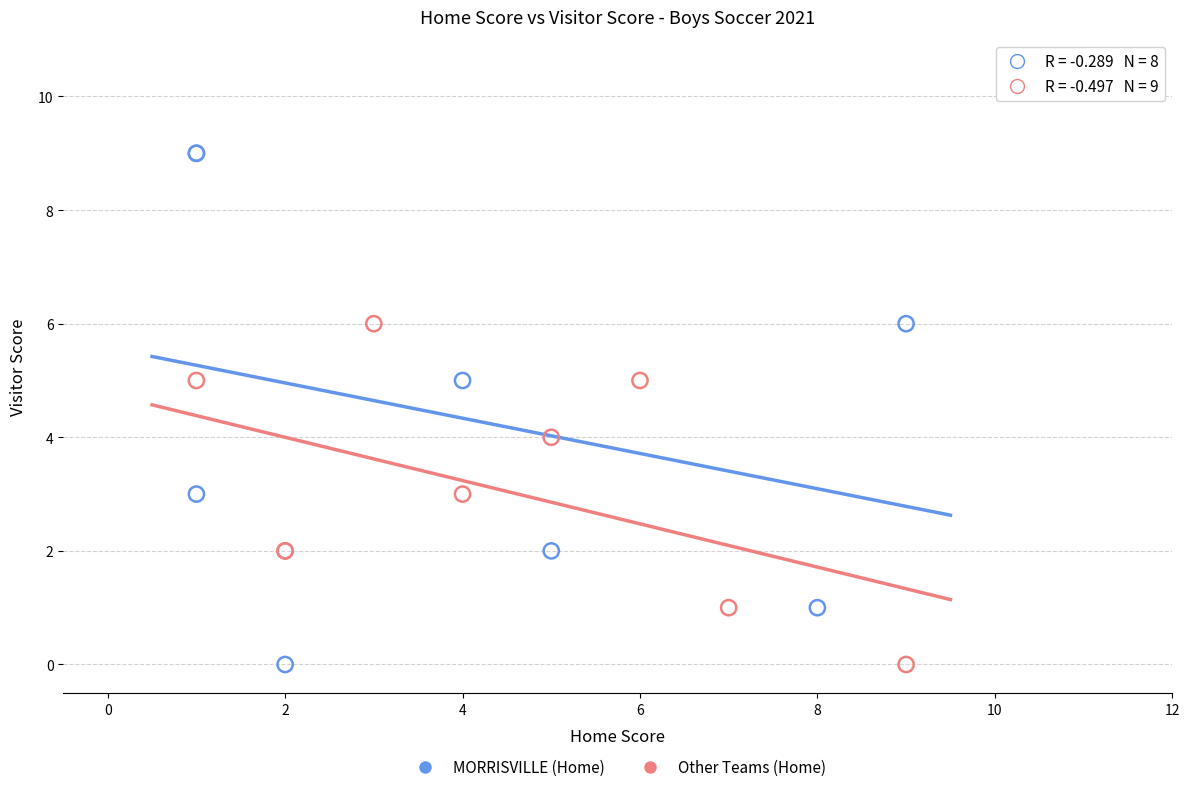

Which series has the widest spread of Y values?

MORRISVILLE (Home)